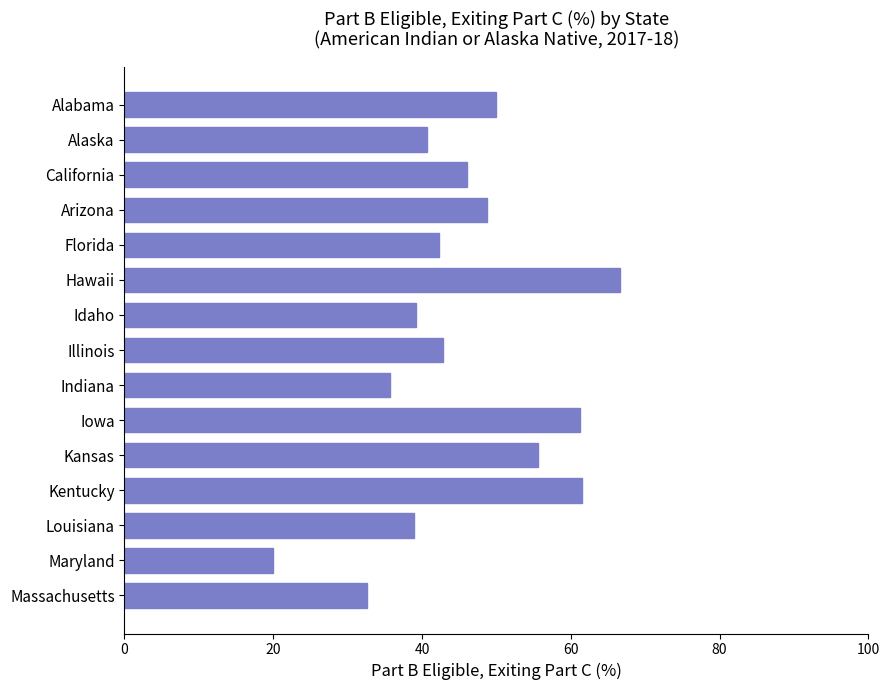

Which has a higher value, Iowa or Alaska?

Iowa